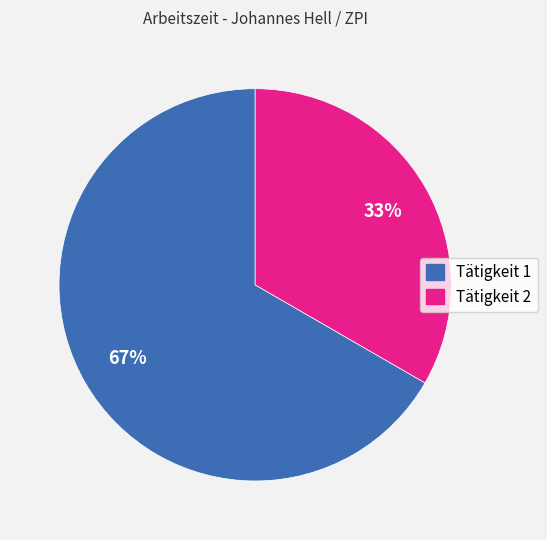

Combined, do Tätigkeit 1 and Tätigkeit 2 account for over 50%?

Yes